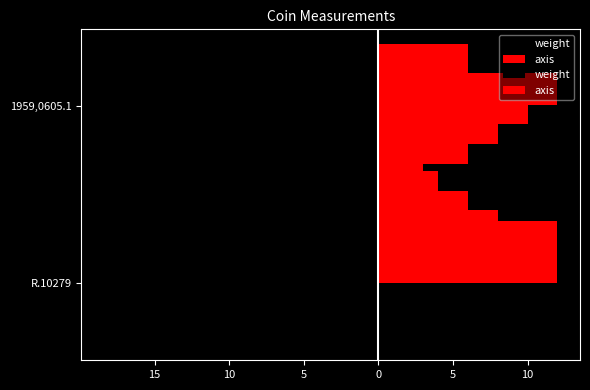

How many data points in axis are less than 12?

1